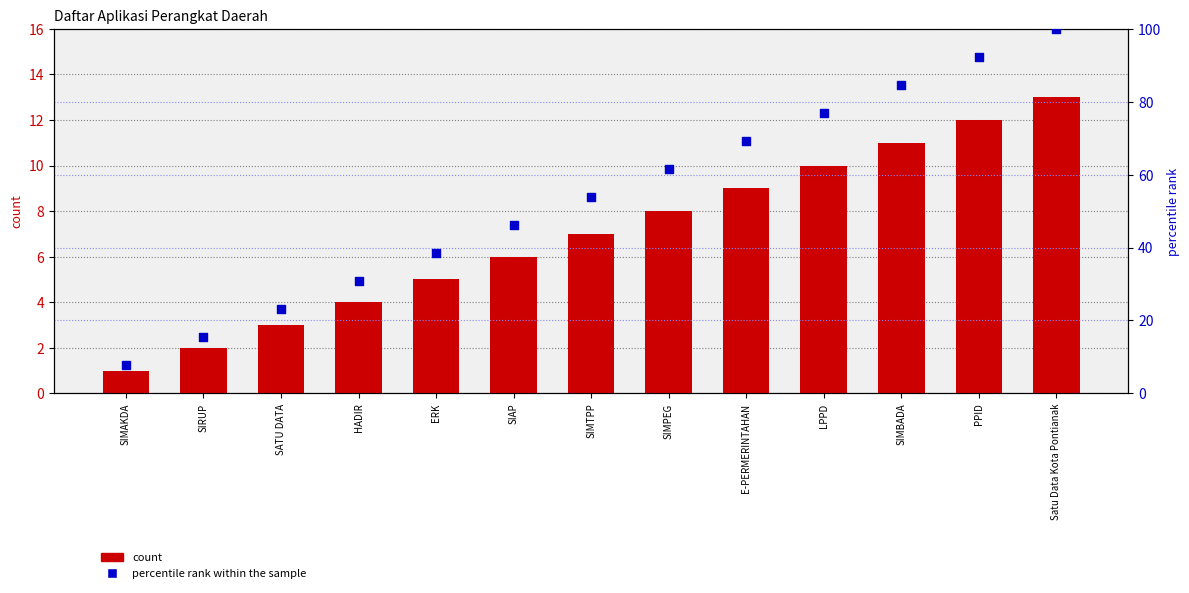

Which series has the largest total across all categories?

percentile rank within the sample